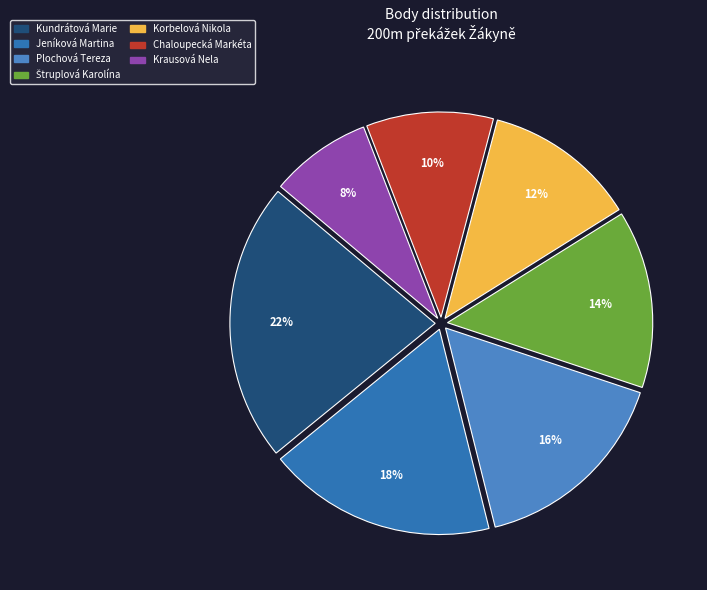

How many slices are in this pie chart?

7